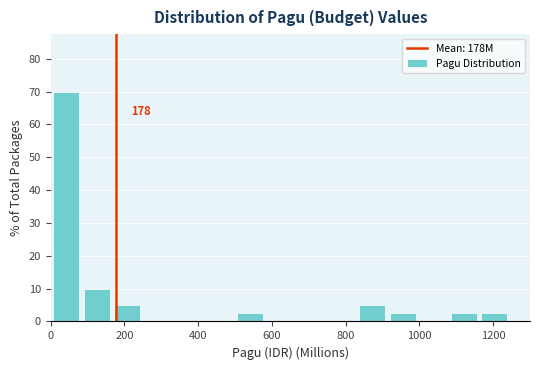

Which range on the x-axis has the tallest bar?

0 to 80